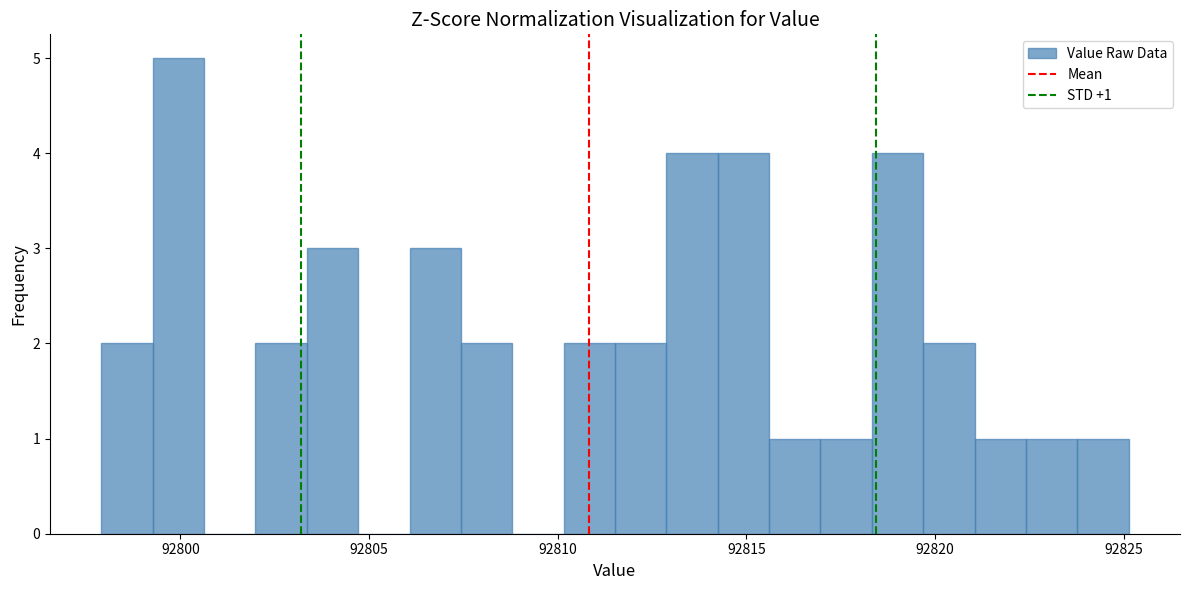

Read against the x-axis, roughly where is the centre of the tallest bar?

92800.0